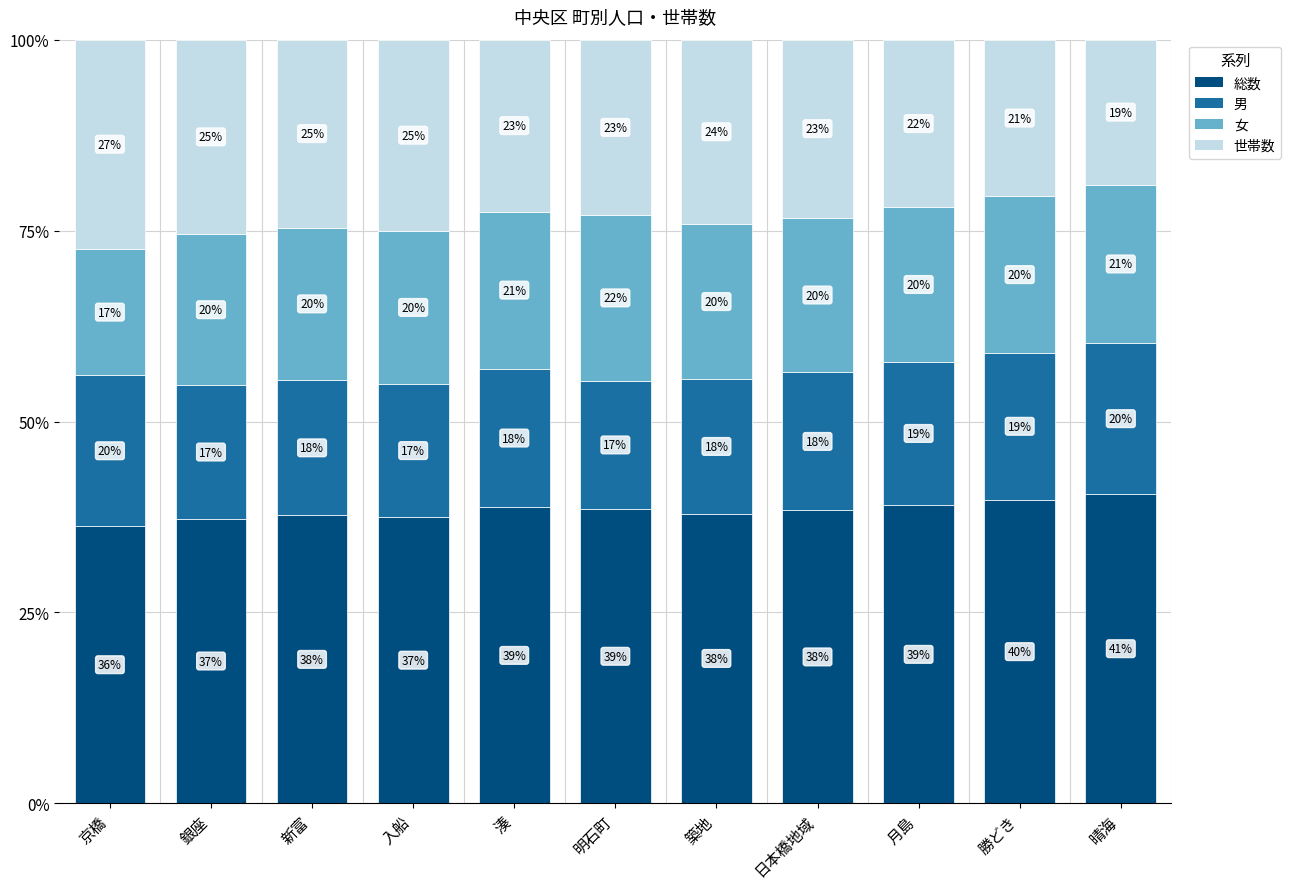

How many bars are there in total?

11